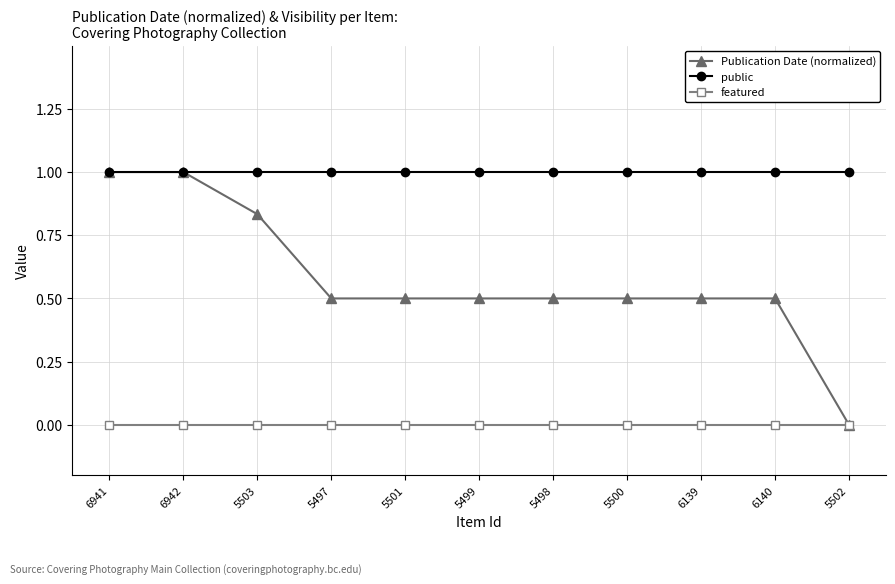

What is the highest value of the Publication Date (normalized) series?

1.0